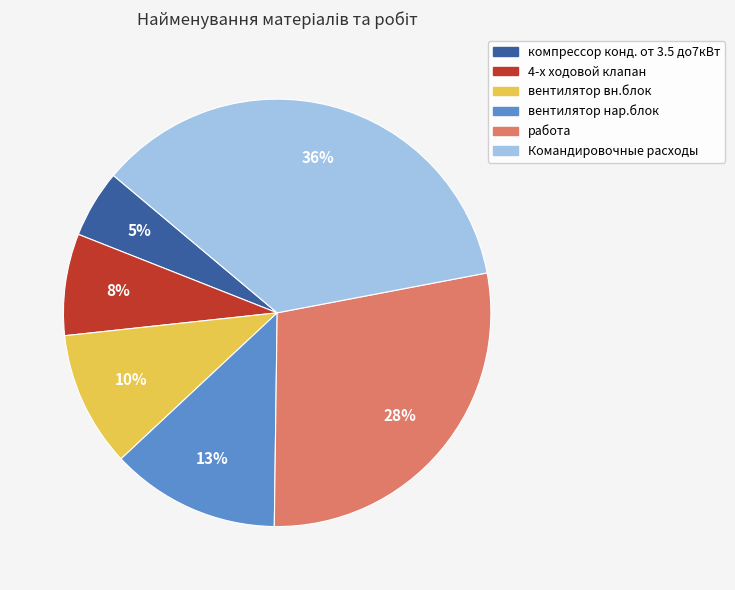

How many slices are in this pie chart?

6